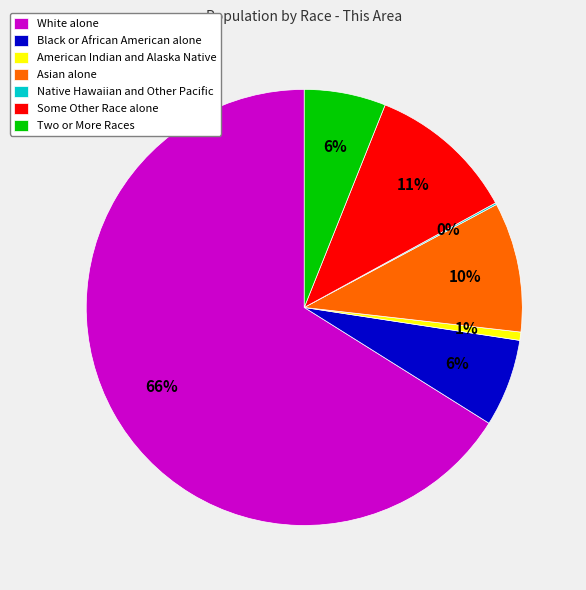

To the nearest percent, what is the difference between the largest and smallest slice percentages?

66%